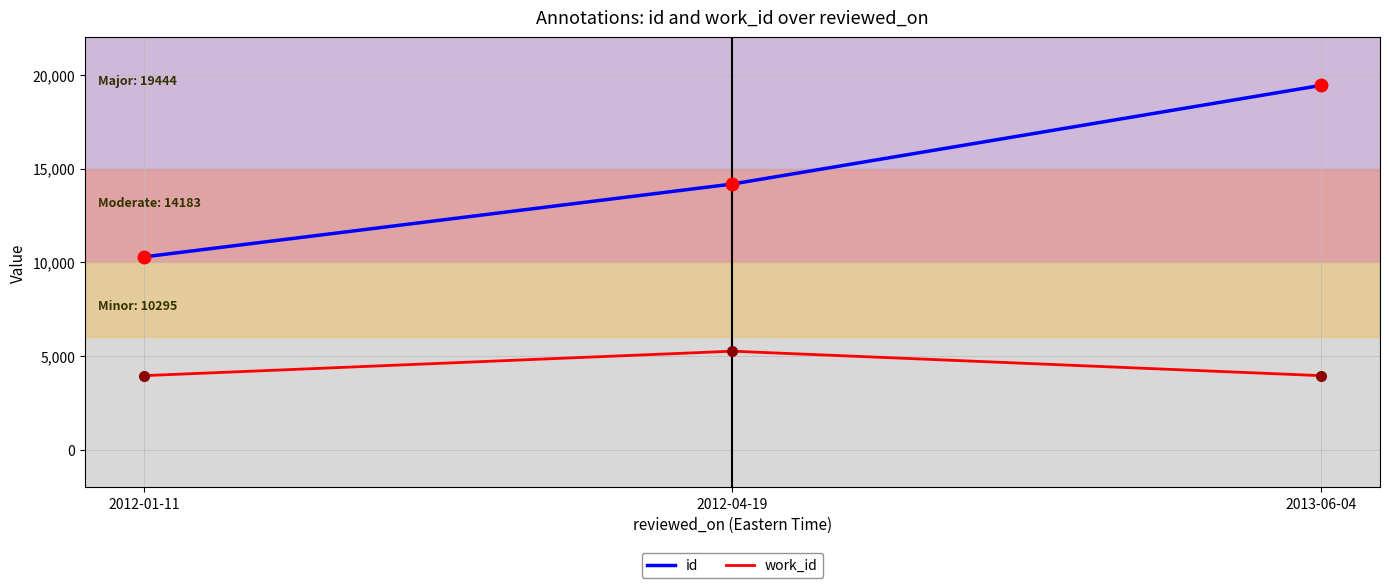

What is the difference between the id values at 2012-01-11 and 2013-06-04?

9149